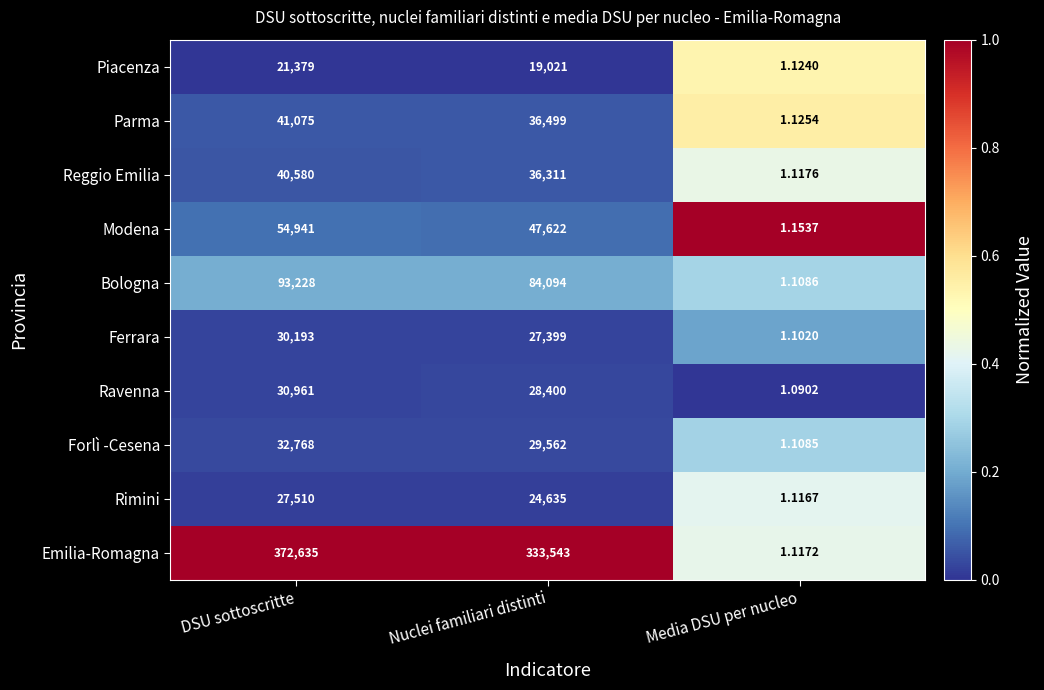

What is the difference between the highest and lowest values at Media DSU per nucleo?

0.1